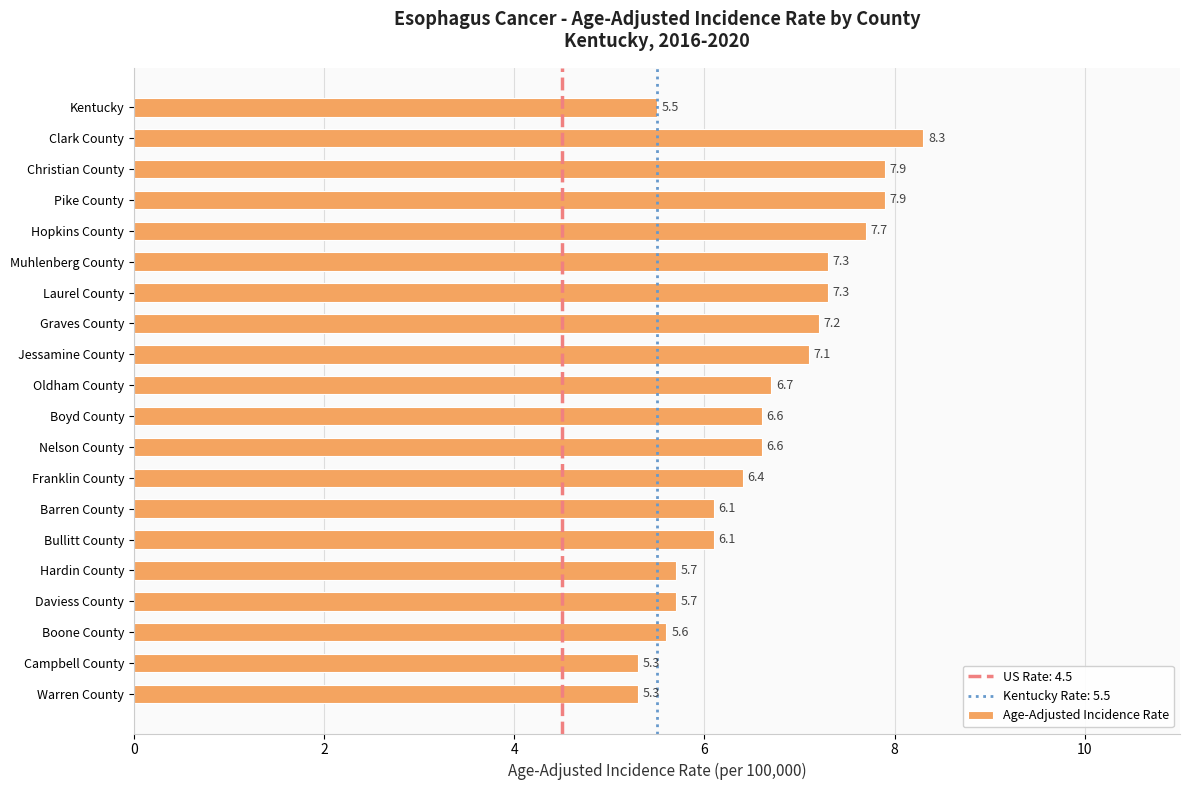

How many bars are there in total?

20